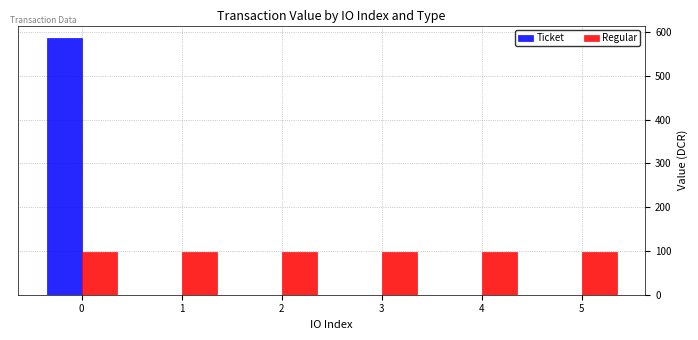

Reading left to right, what are all the values shown in this chart?

Ticket: 585.8	0.0	0.0	0.0	0.0	0.0
Regular: 97.6	97.6	97.6	97.6	97.6	97.6